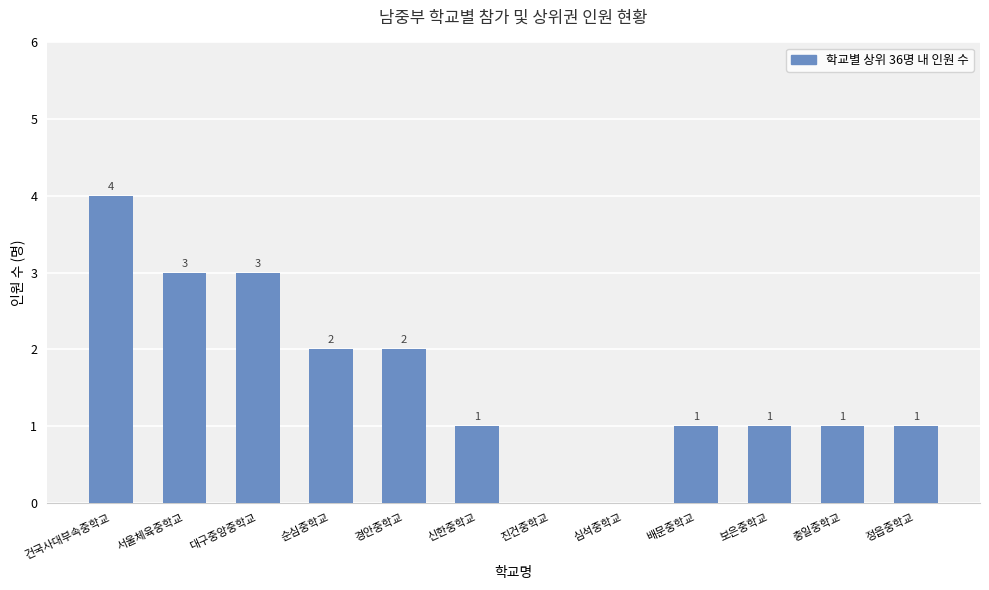

How many values are between 1 and 3?

9